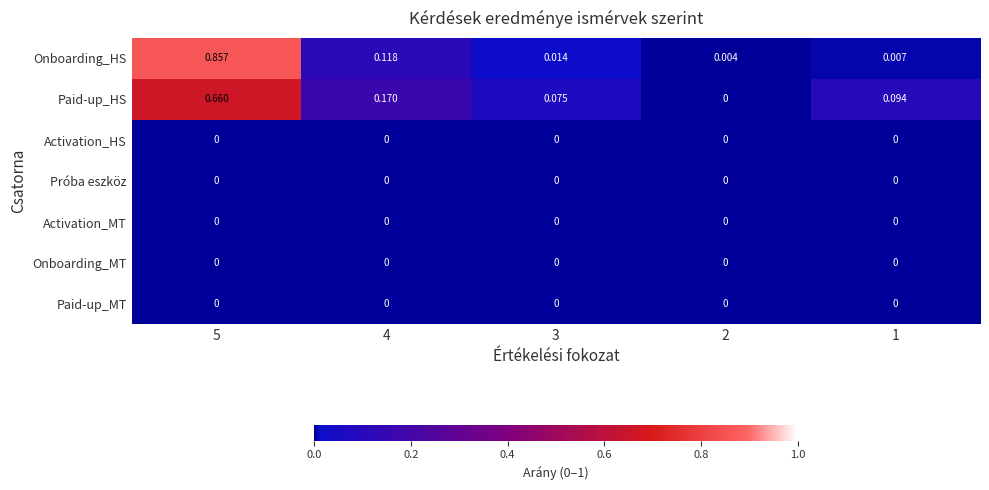

Is the value of Onboarding_HS at 1 greater than the value of Paid-up_MT at 5?

Yes